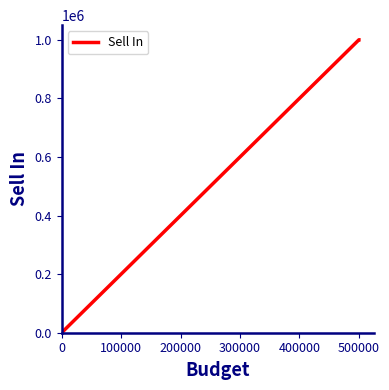

True or false: the data shows 672658 at 500000.

False